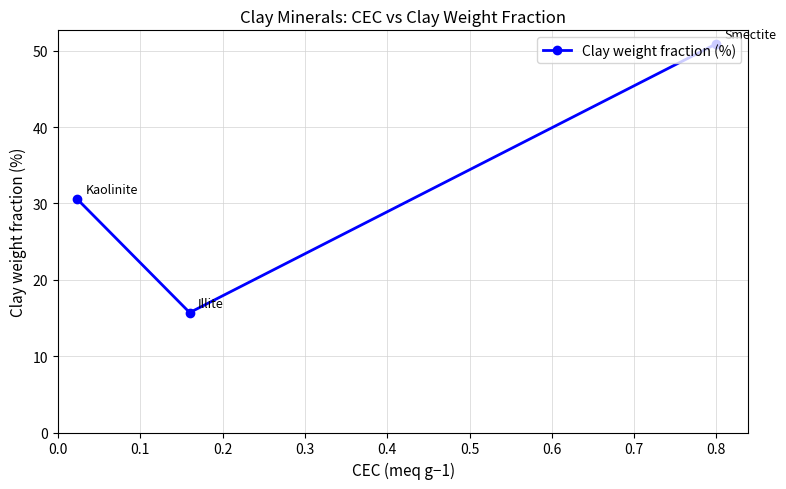

How many lines are shown in the chart?

1